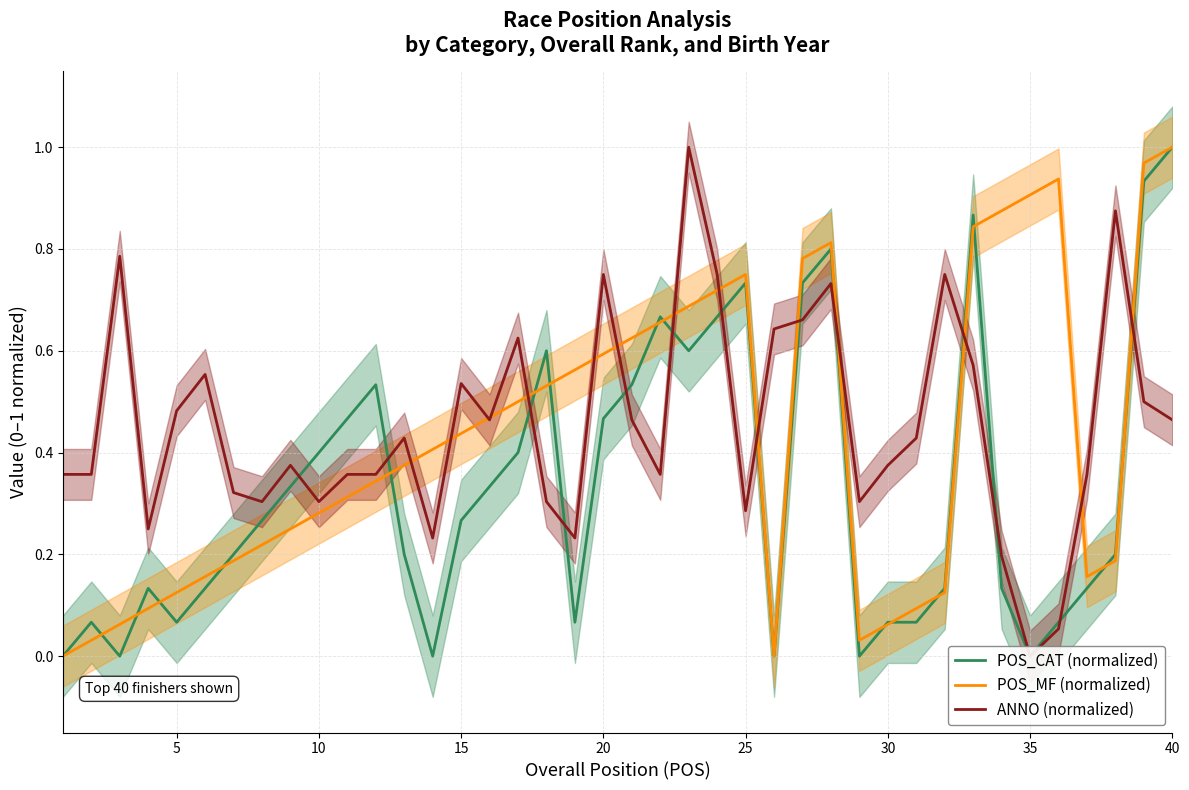

After their last crossing, which series has the higher values: POS_CAT (normalized) or POS_MF (normalized)?

POS_MF (normalized)